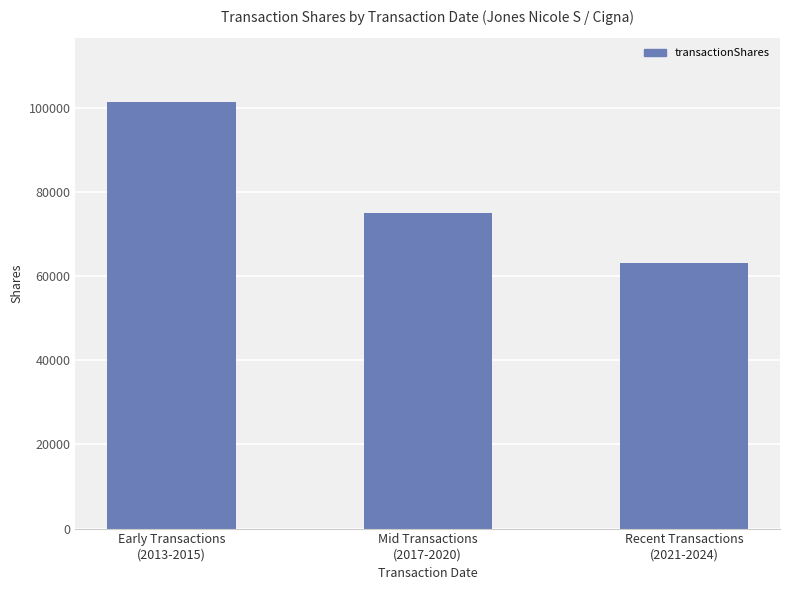

Rank the categories by value from lowest to highest.

Recent Transactions
(2021-2024), Mid Transactions
(2017-2020), Early Transactions
(2013-2015)